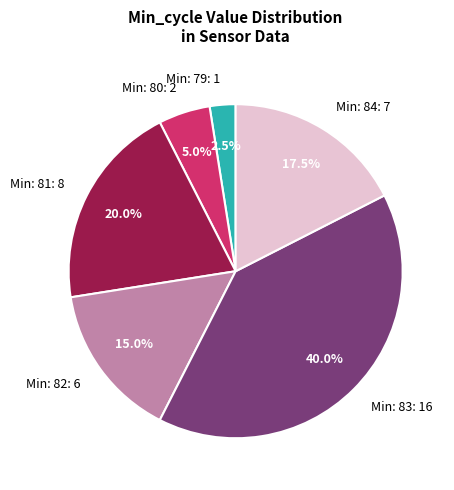

Does Min: 80: 2 represent more than half of the total?

No